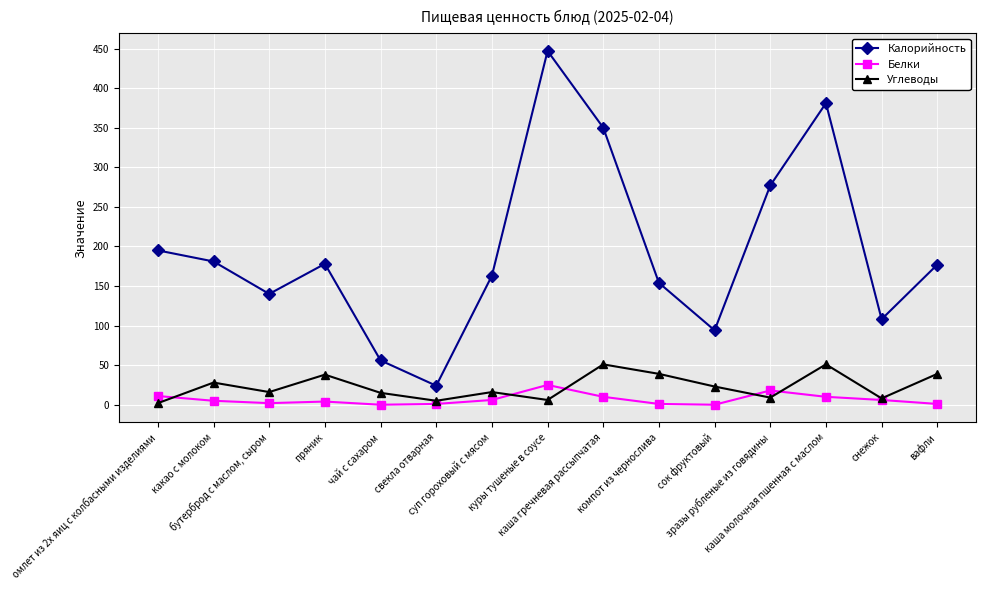

How many interior local peaks does the Белки series have?

3